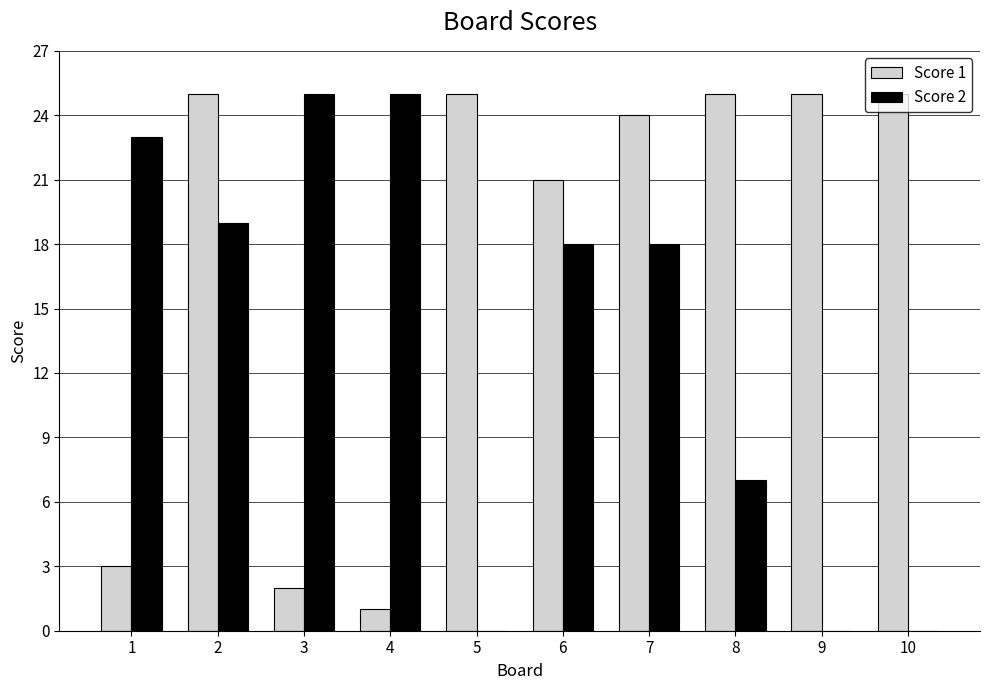

What is the total value across all series at 10?

25